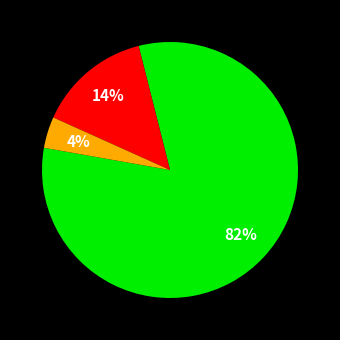

To the nearest percent, what is the average slice percentage?

33%